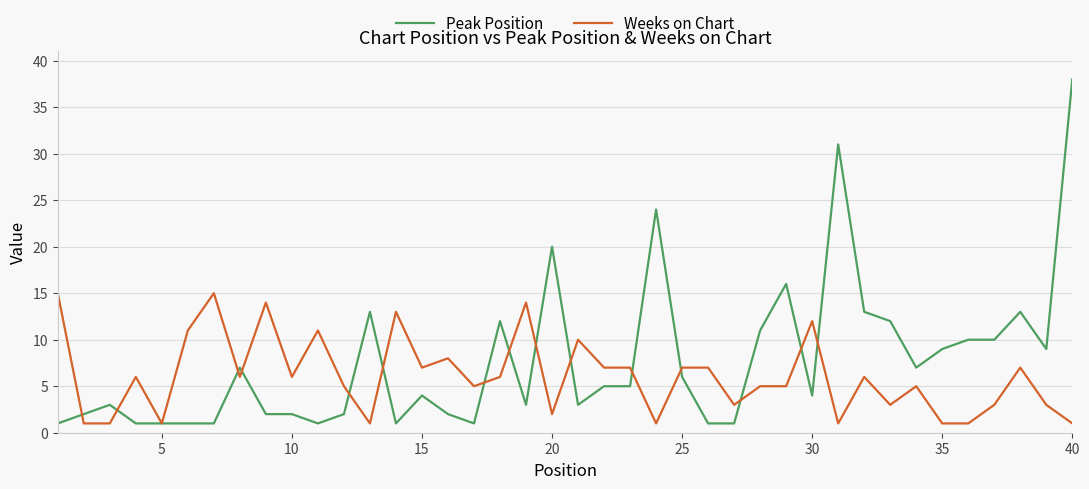

Which series has the widest spread of values?

Peak Position